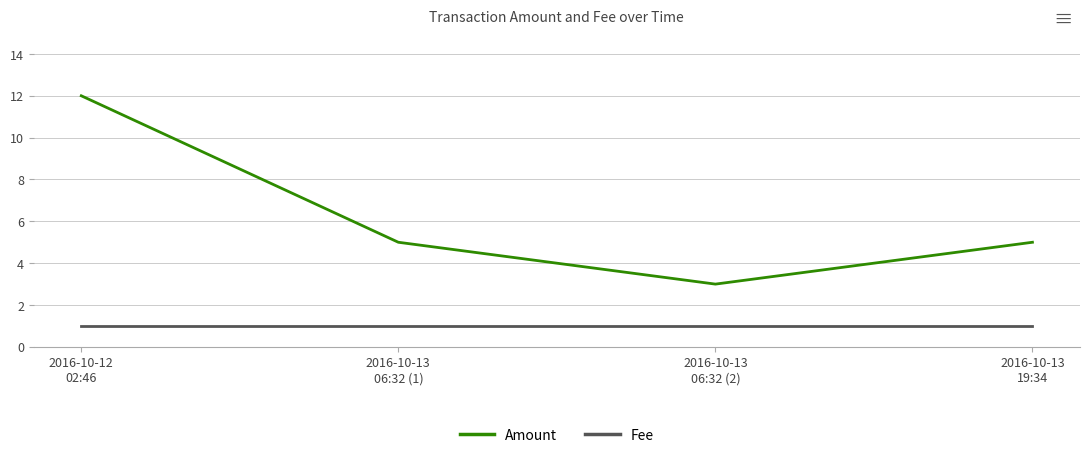

True or false: Fee and Amount cross at least once.

False